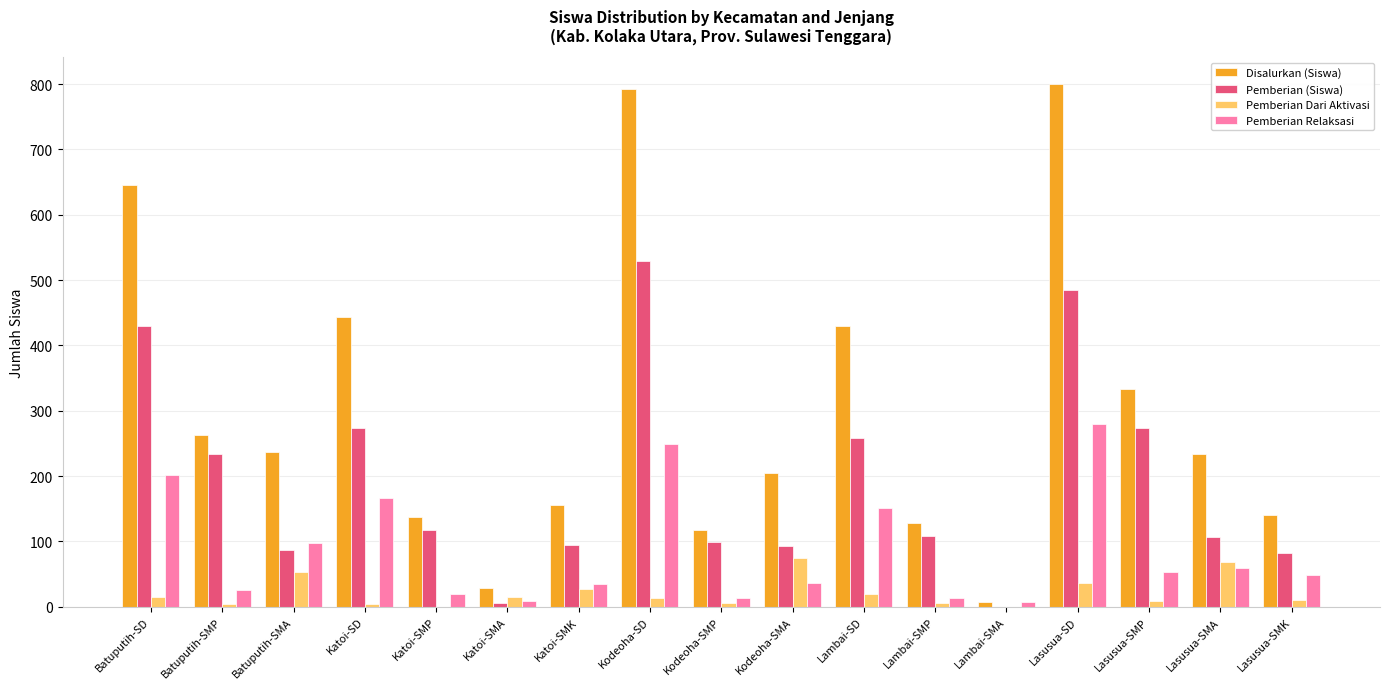

What is the sum of the Pemberian Relaksasi values at Batuputih-SMA and Katoi-SMP?

117